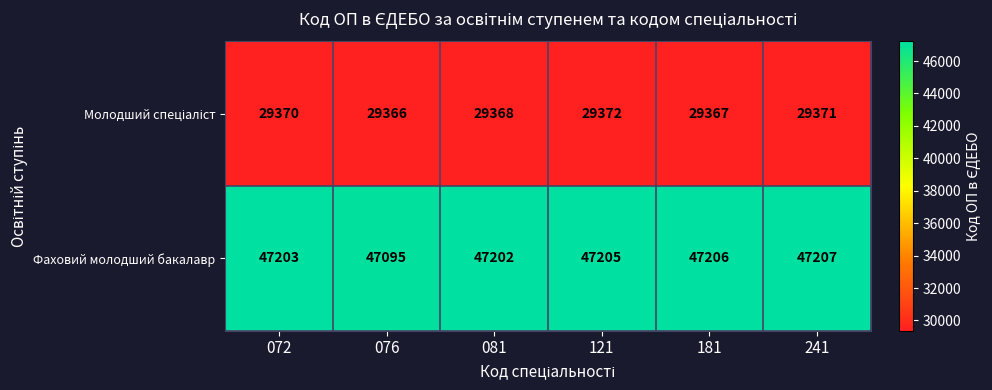

What is the total value across all series at 072?

76573